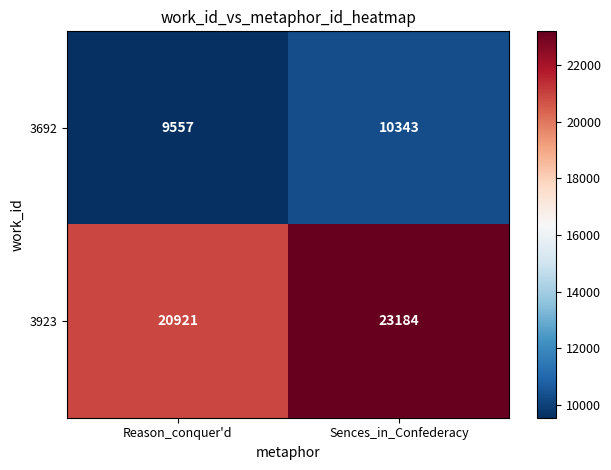

Rank the series by their maximum value, from lowest to highest.

3692, 3923